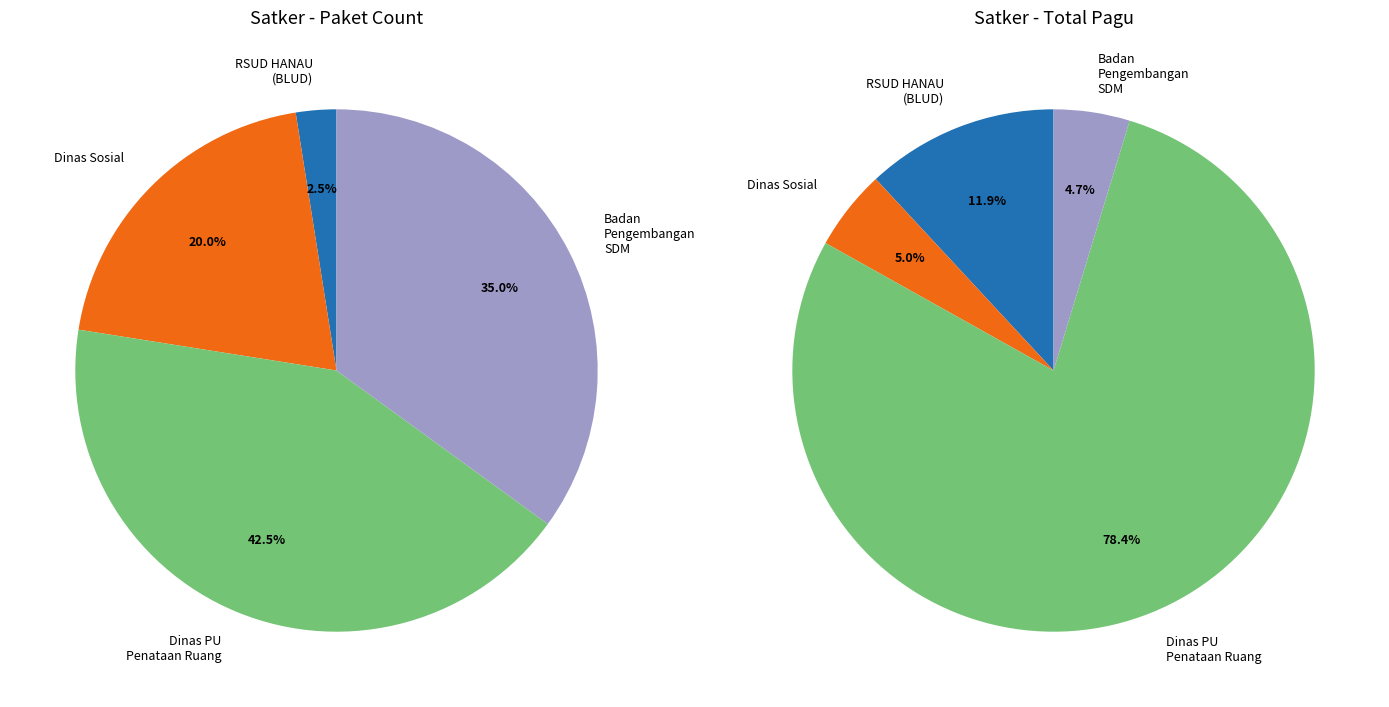

Which has a higher value, Badan Pengembangan Sumber Daya Manusia or Dinas Pekerjaan Umum dan Penataan Ruang?

Dinas Pekerjaan Umum dan Penataan Ruang